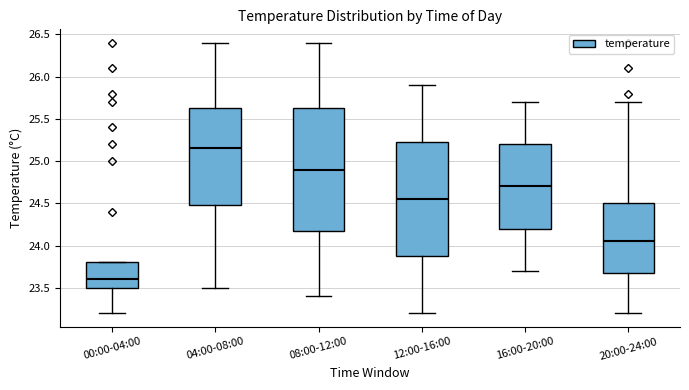

Which box's median line is the lowest?

00:00-04:00